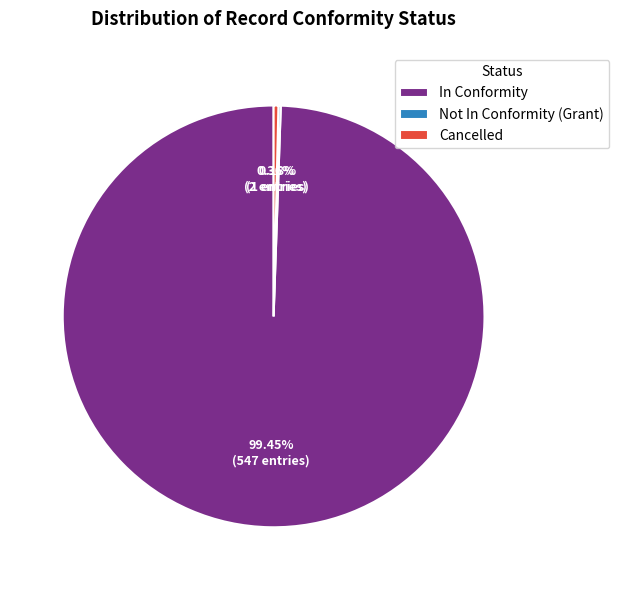

Which slice represents more than half of the pie?

In Conformity